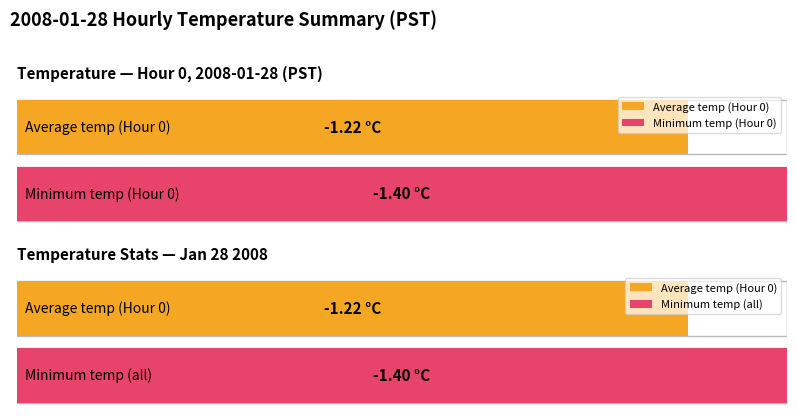

How many series are shown in this chart?

2